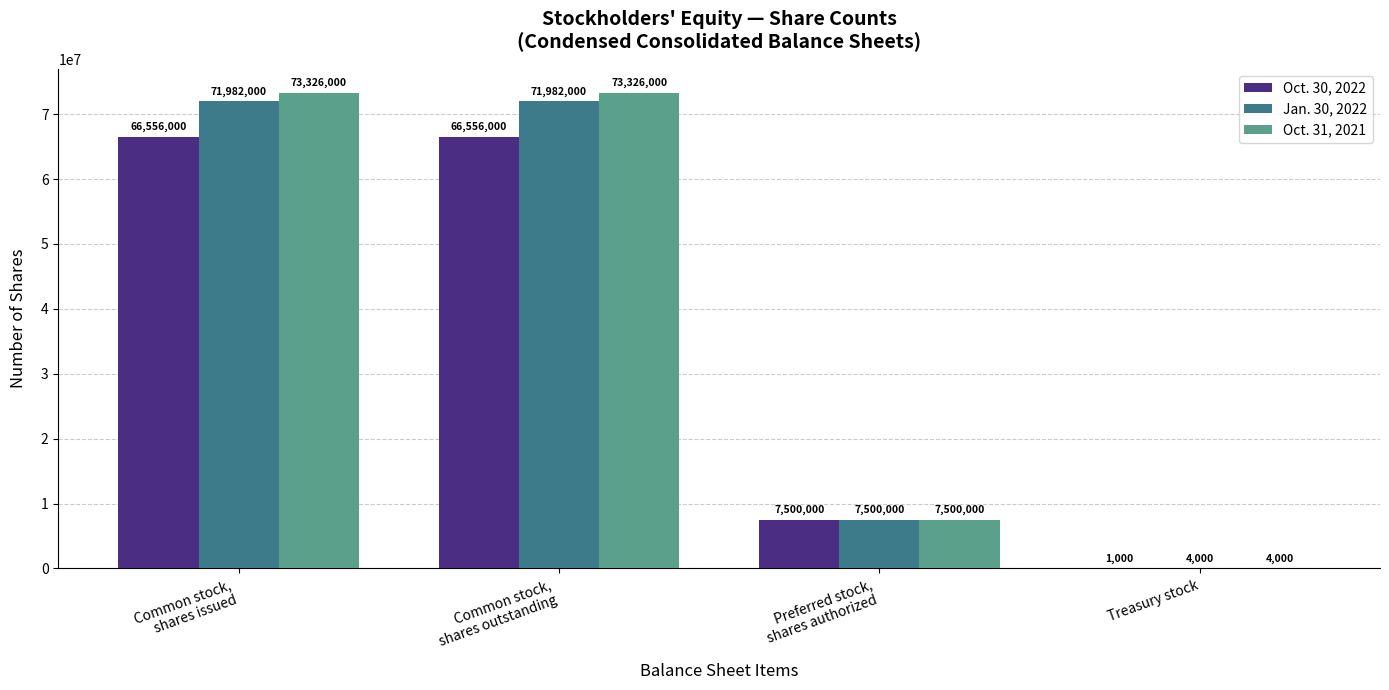

The value of Oct. 31, 2021 at Treasury stock is 4000. True or false?

True